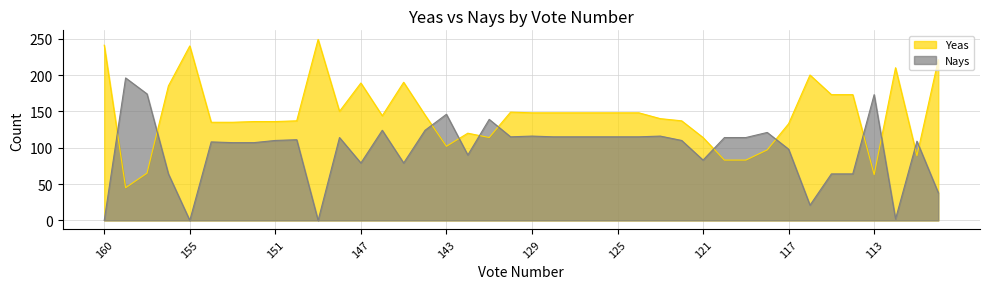

What is the average value of the Yeas series?

145